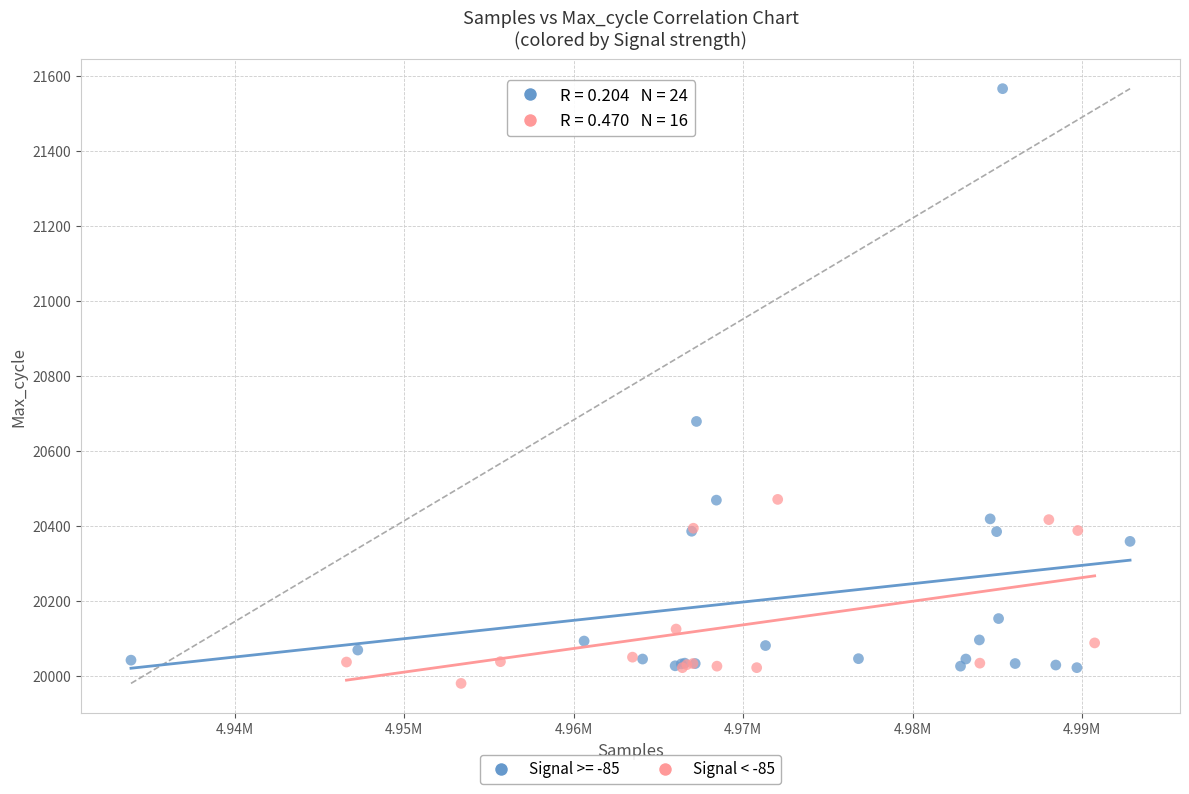

Which series has the widest spread of Y values?

Signal >= -85